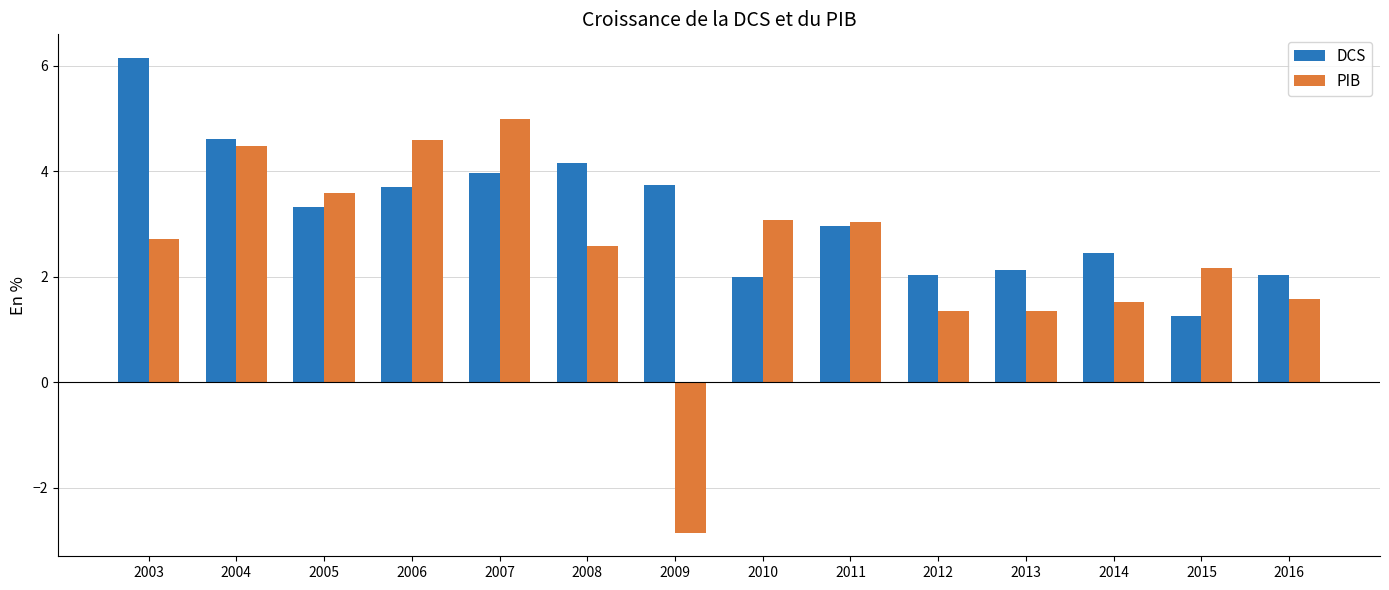

Is it true that DCS equals 3.3 at 2014?

False